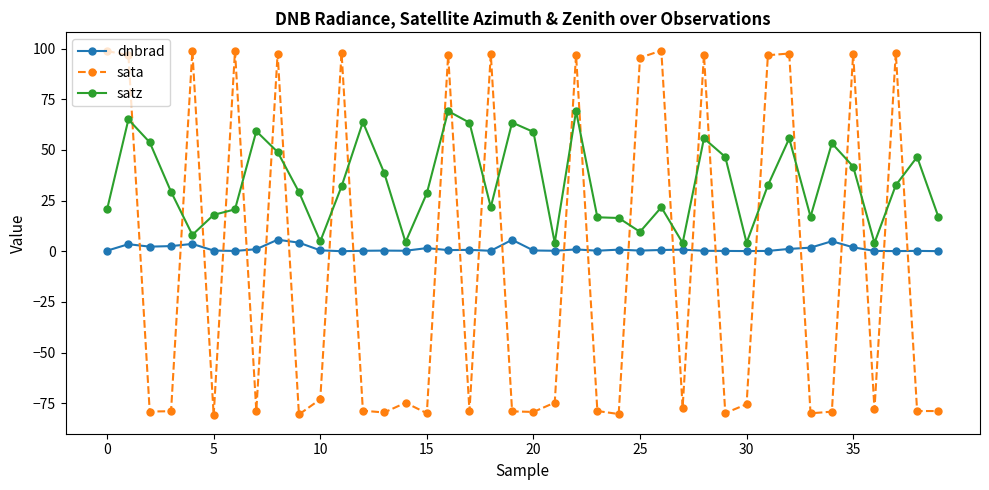

What is the value of the satz point at the 8th from the left?

59.2